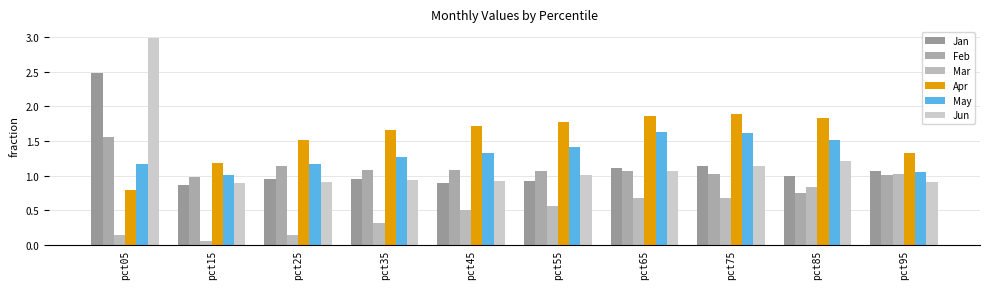

The value of May at pct45 is 0.8. True or false?

False